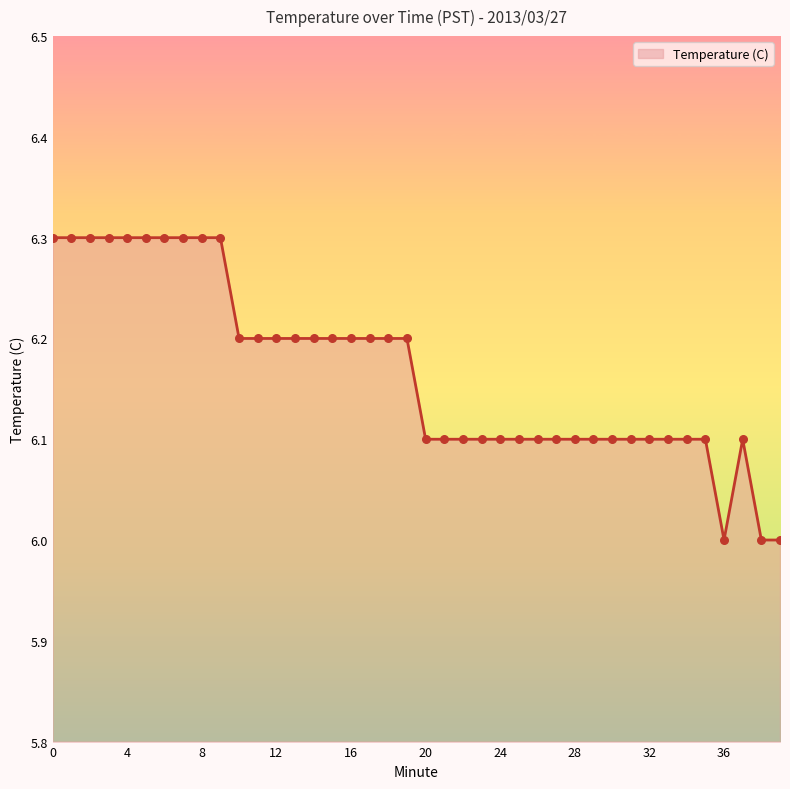

What is the smallest value displayed?

6.0